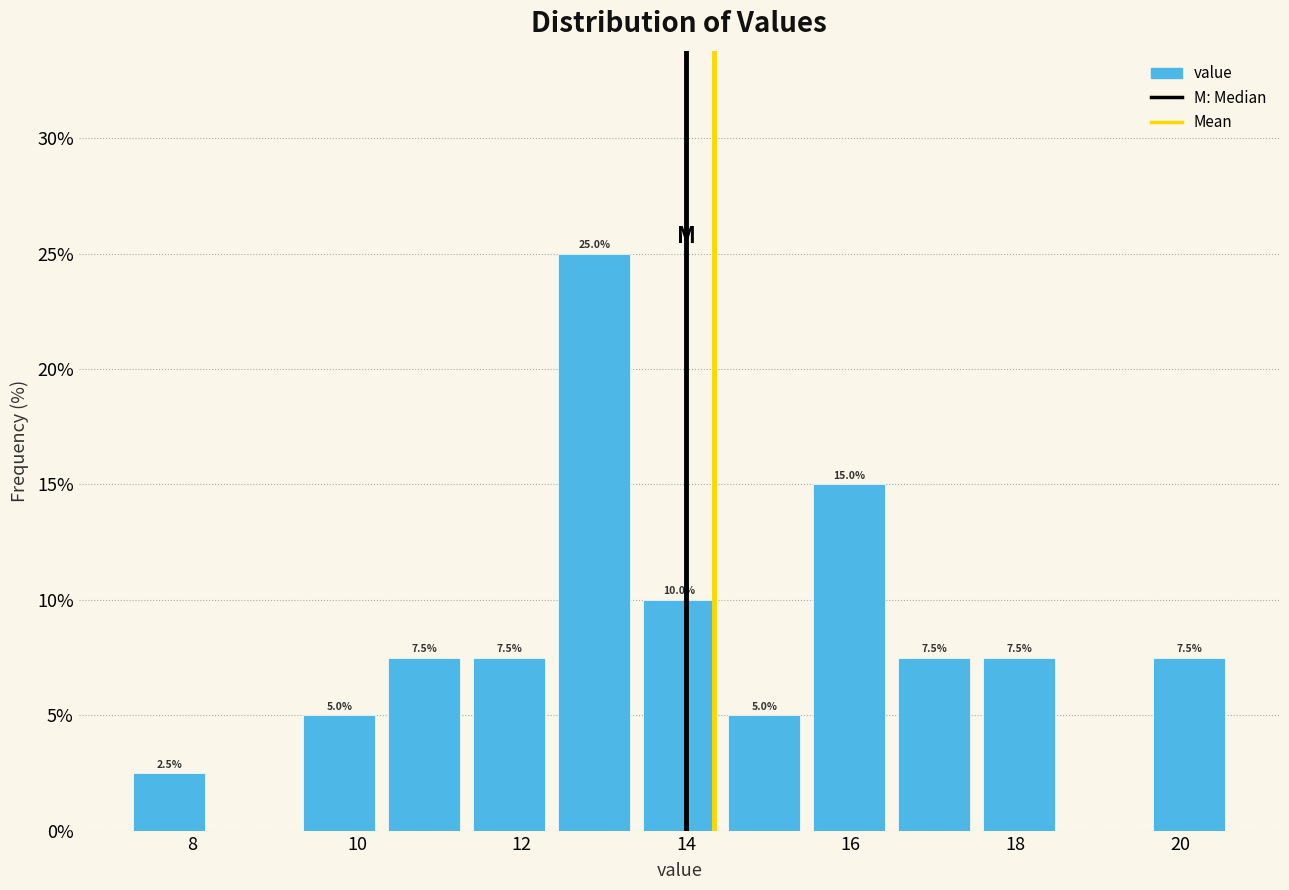

Over which range of the x-axis is the bar tallest?

12.4 to 13.4